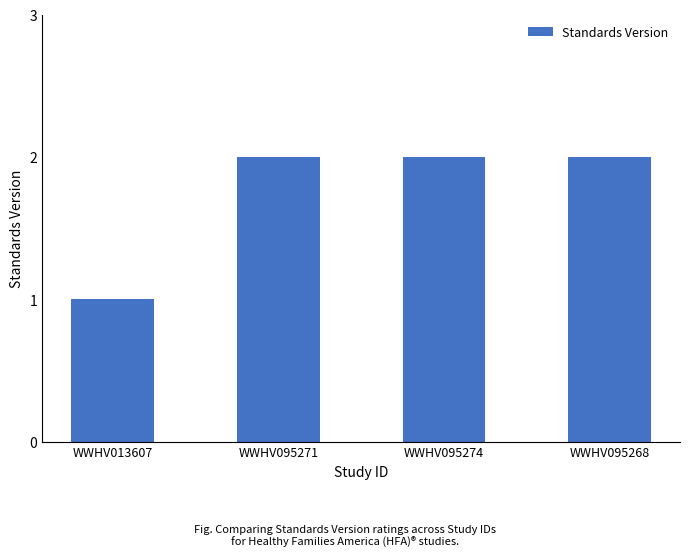

Read the value at WWHV095268.

2